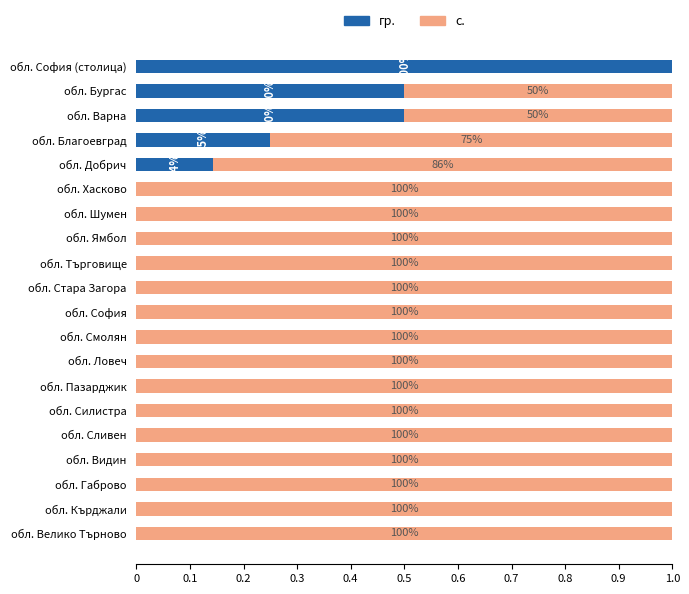

What position from the left is обл. Варна?

18